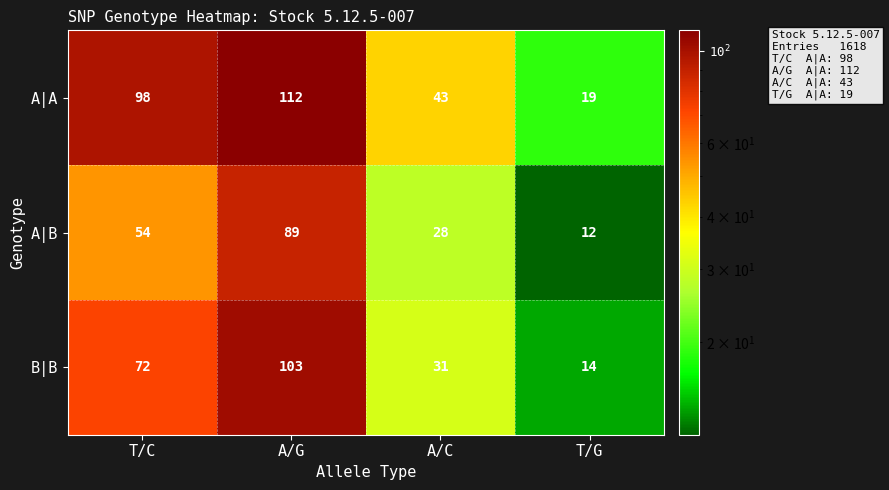

What is the spread (max minus min) of values at T/G?

7